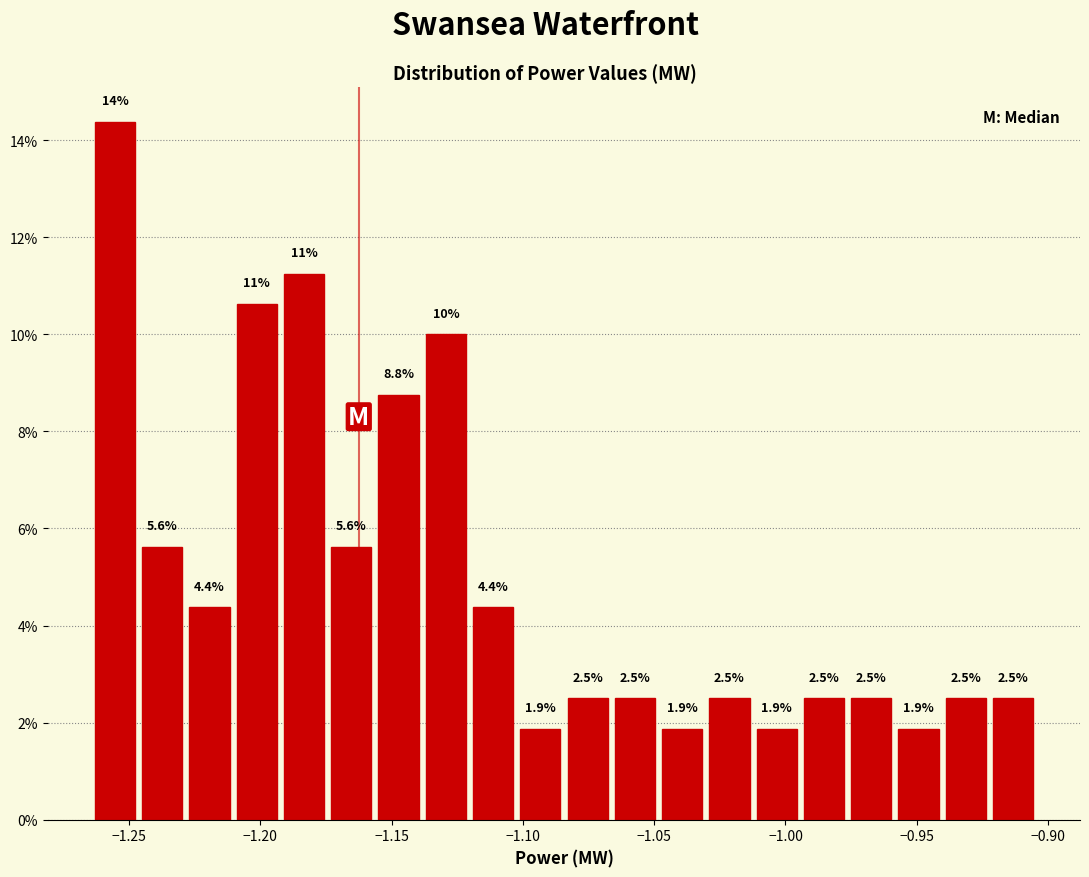

Read against the x-axis, roughly where is the centre of the tallest bar?

-1.255